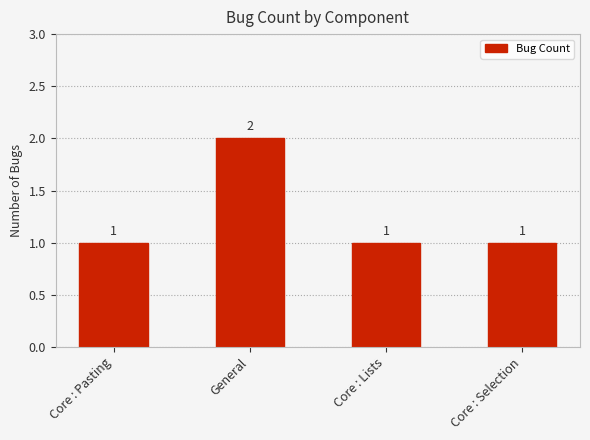

What is the maximum value shown in the chart?

2